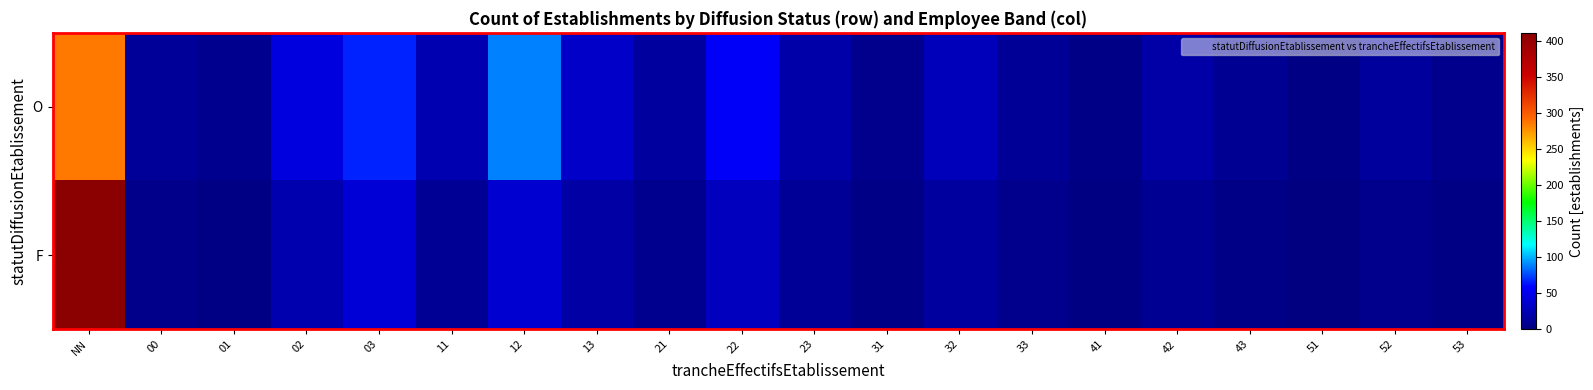

What is the total value across all series at 23?

30